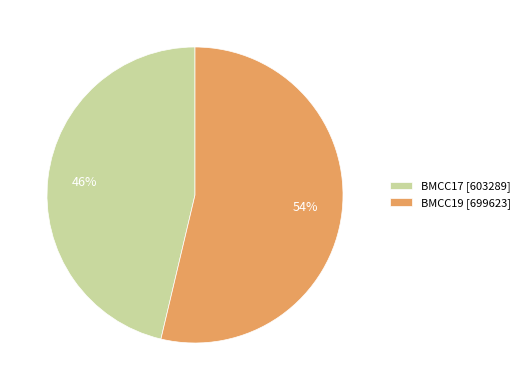

What percentage is the BMCC17 slice, to the nearest percent?

46%